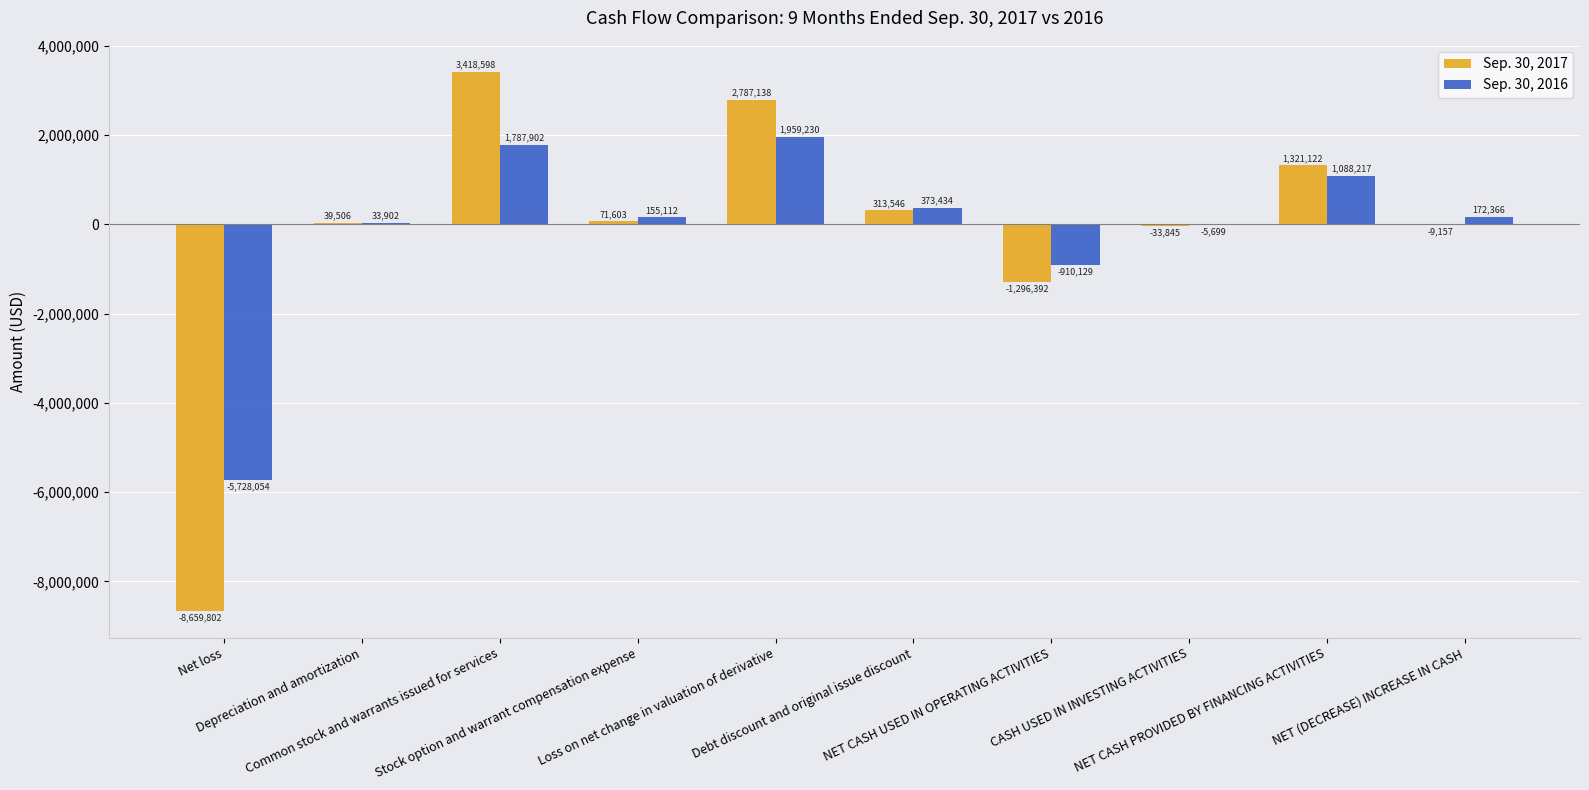

Which series has the largest total across all categories?

Sep. 30, 2016